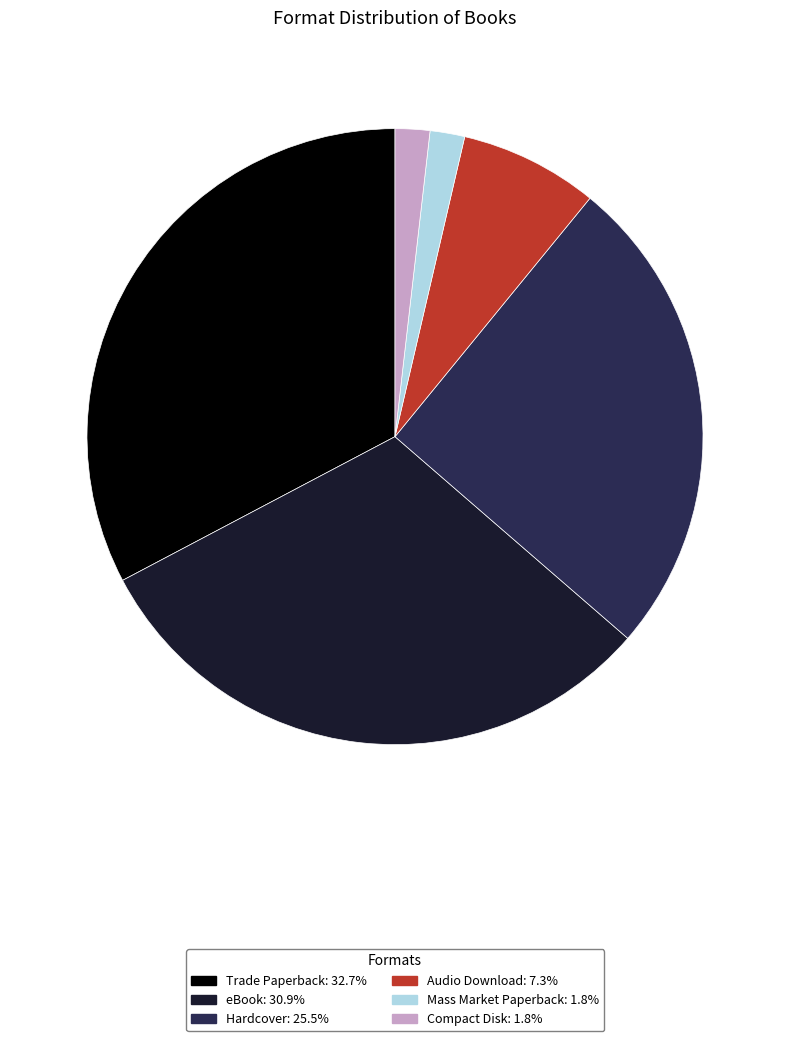

Is it true that Hardcover is 25% of the pie?

True